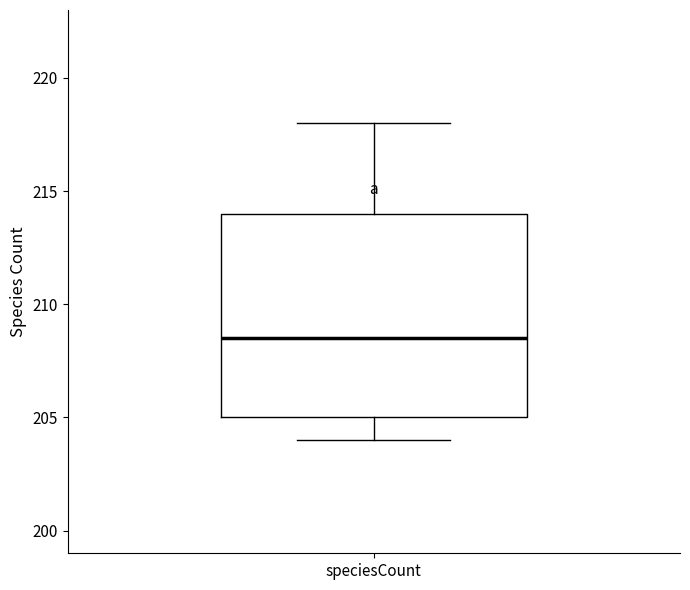

Transcribe this box plot: give where the median line is, the range the box spans, and where the two whiskers end, as read against the y-axis. The values are not printed on the chart, so give them approximately, as read against the axis.

median 208.5, box 205.0 to 214.0, whiskers 204.0 to 218.0